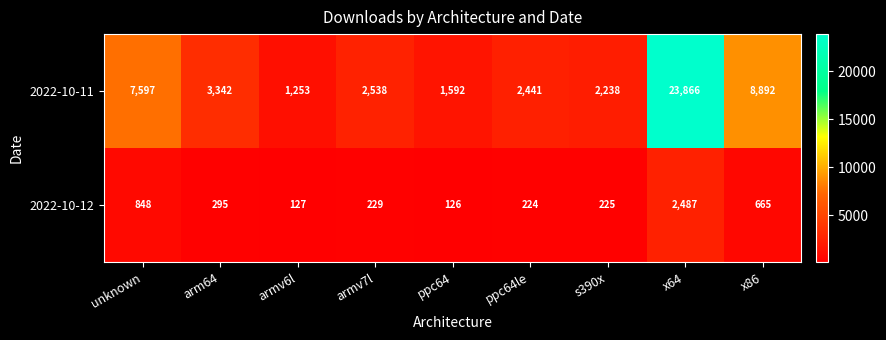

Rank the series by their average value, from lowest to highest.

2022-10-12, 2022-10-11